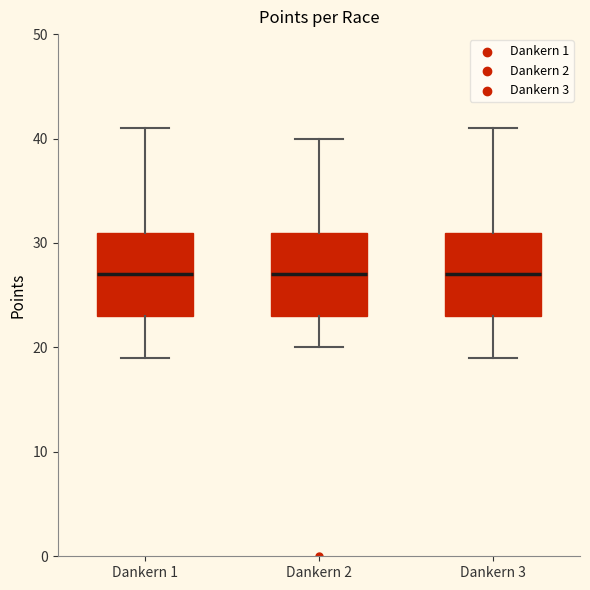

Reading left to right, transcribe this box plot: for each box, give where its median line is, the range the box spans, and where its two whiskers end, as read against the y-axis. The values are not printed on the chart, so give them approximately, as read against the axis.

Dankern 1: median 27, box 23 to 31, whiskers 19 to 41
Dankern 2: median 27, box 23 to 31, whiskers 20 to 40
Dankern 3: median 27, box 23 to 31, whiskers 19 to 41